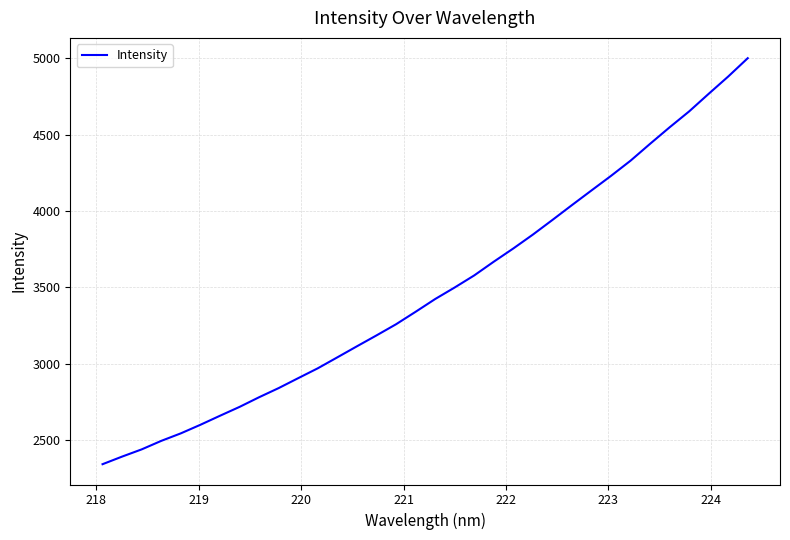

What is the greatest value displayed?

5001.3